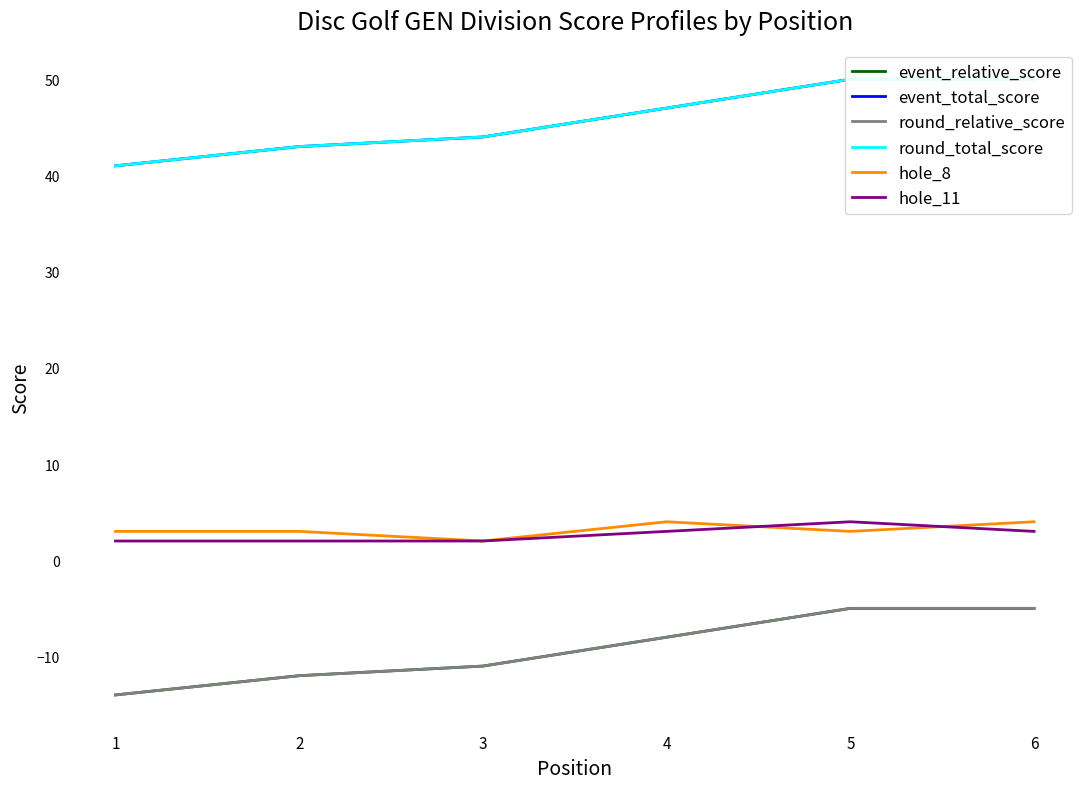

What is the difference between the event_relative_score values at 6 and 1?

9